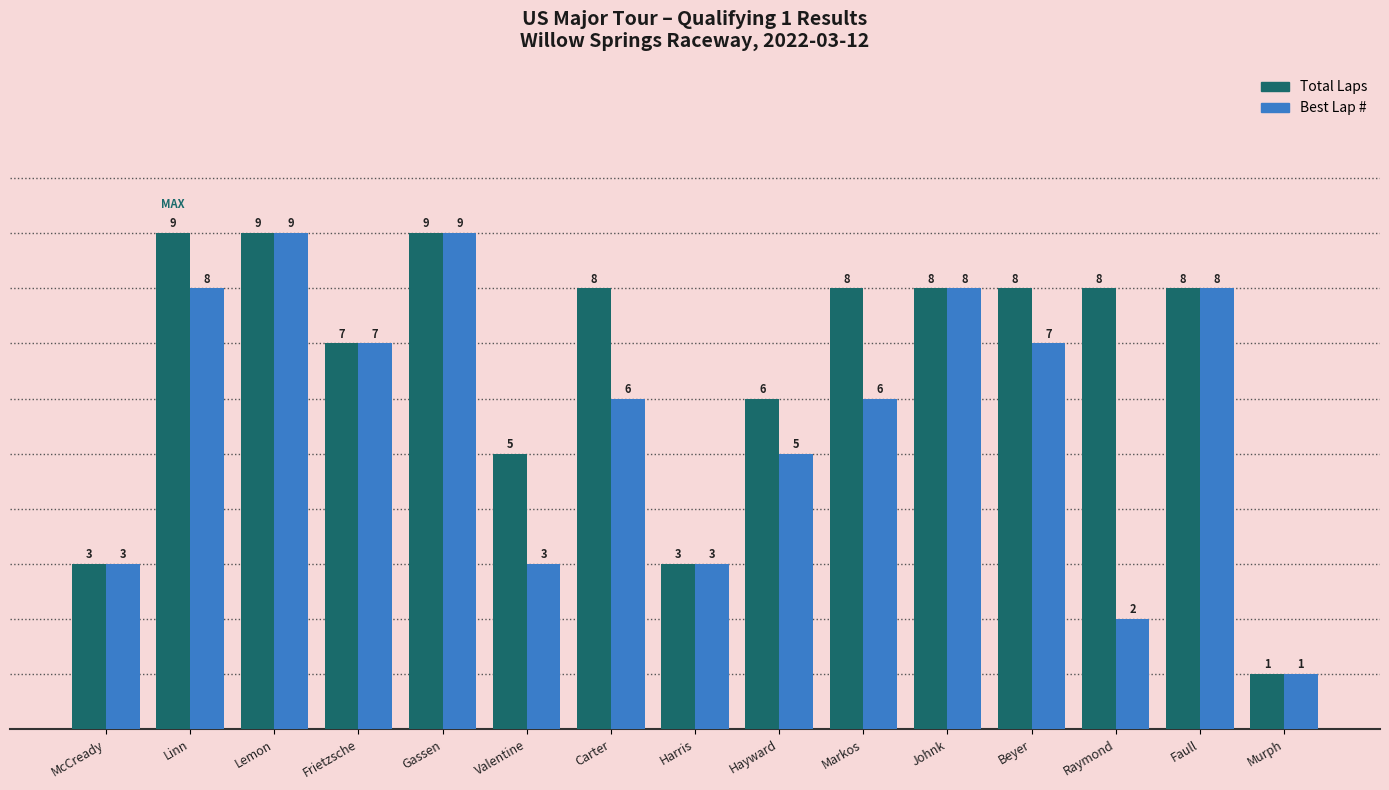

Count the Best Lap # values in the range 3 to 8.

11